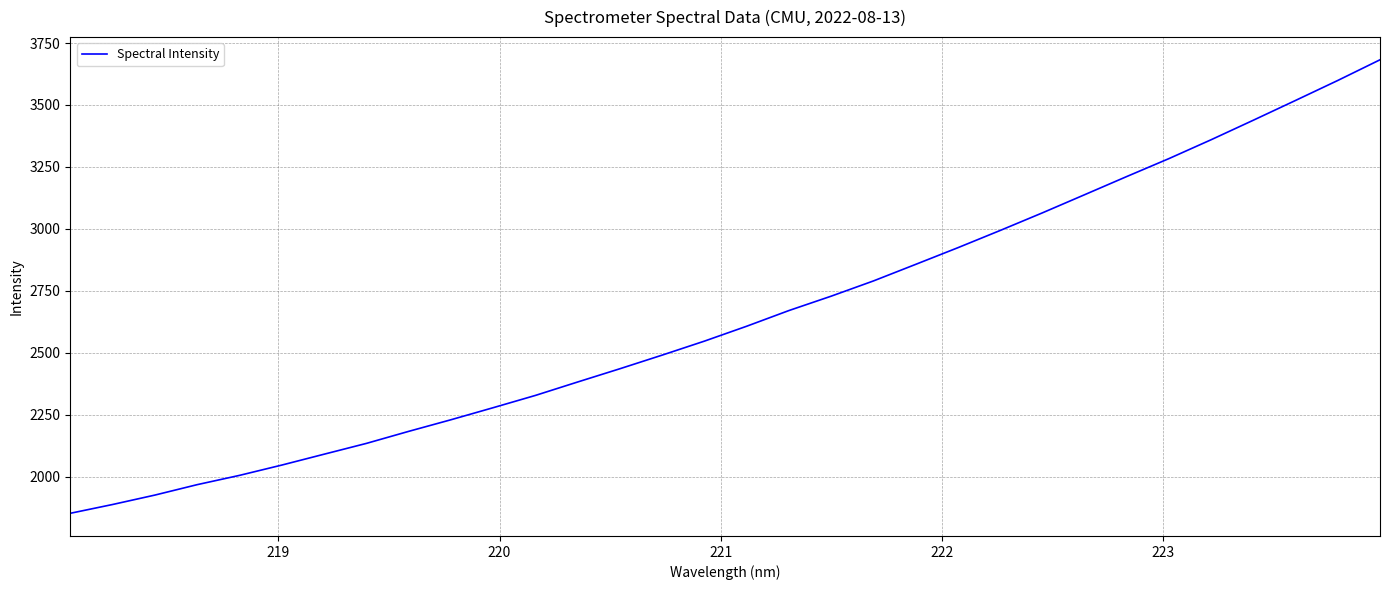

Count the number of data series in this chart.

1